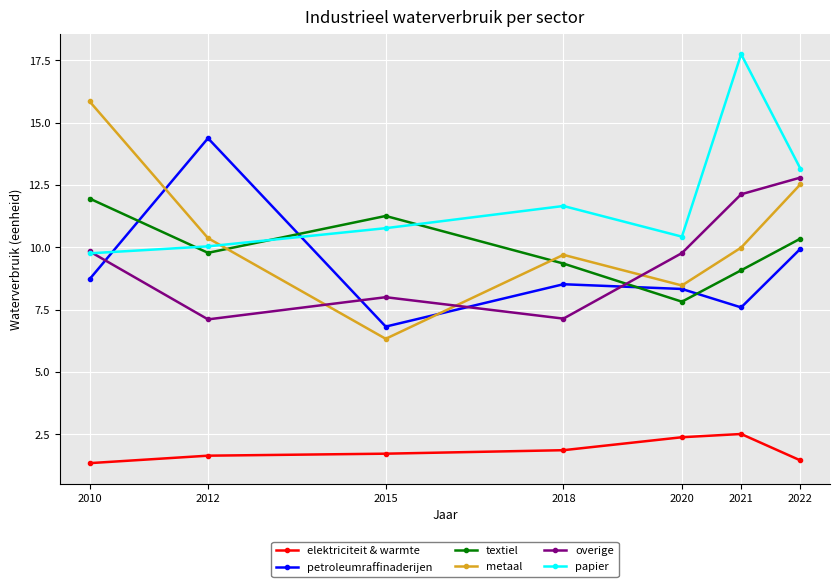

At which label does overige first exceed 9?

2010